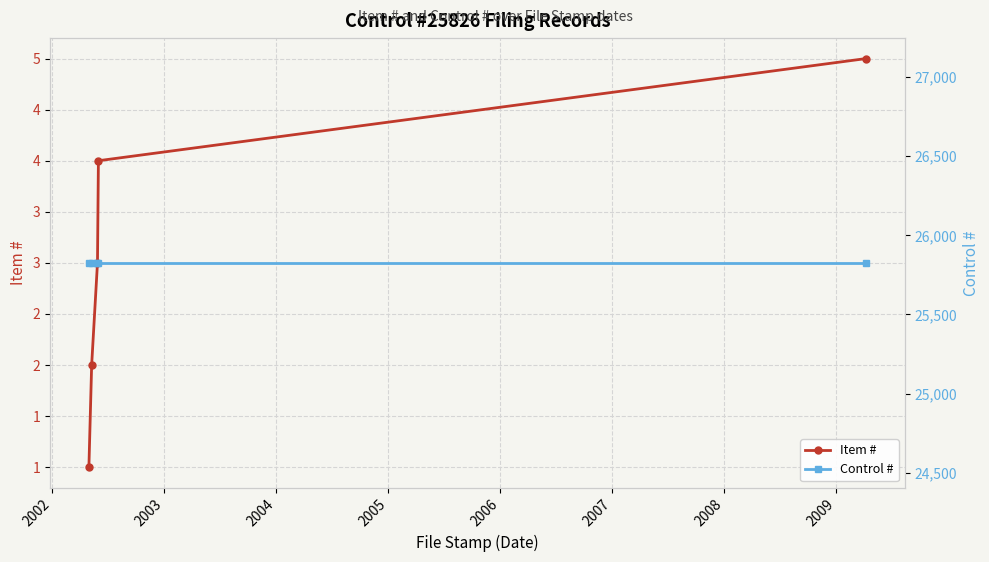

At how many categories does at least one series exceed 8044?

5